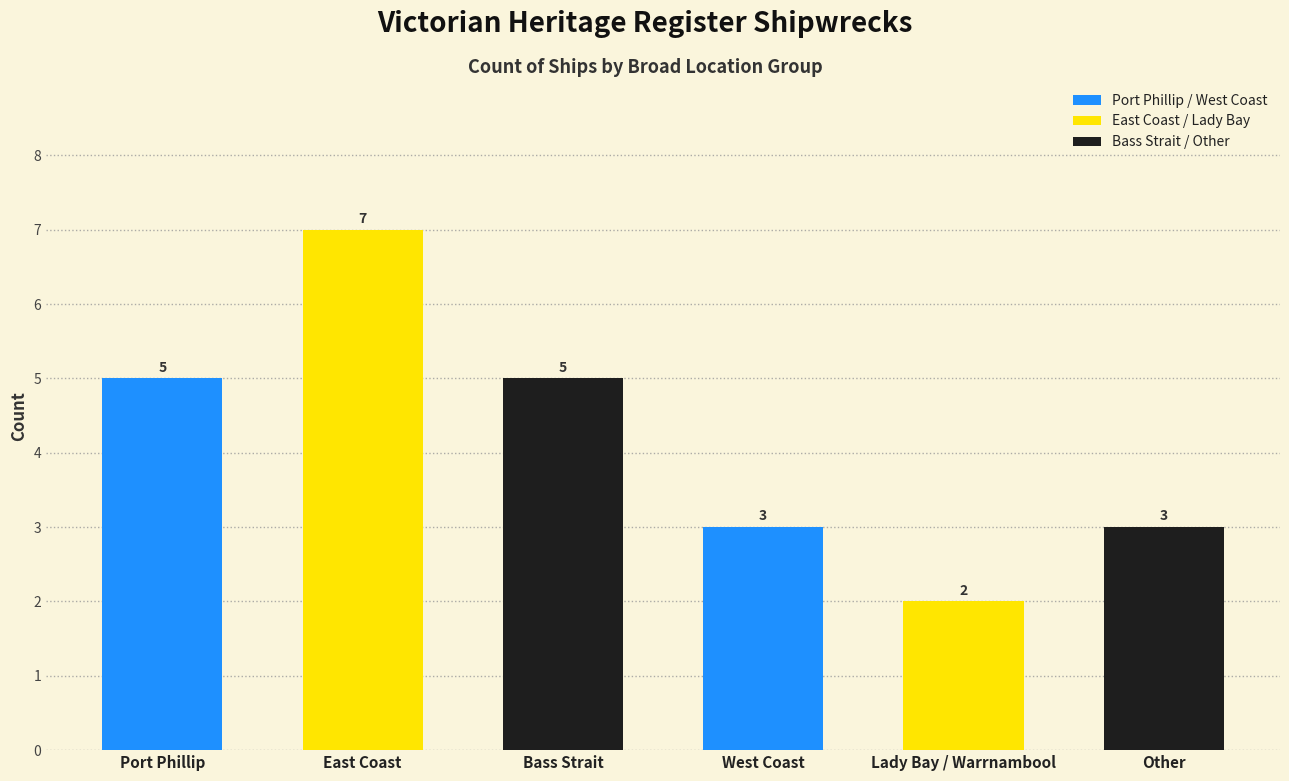

How many values are between 3 and 5?

4